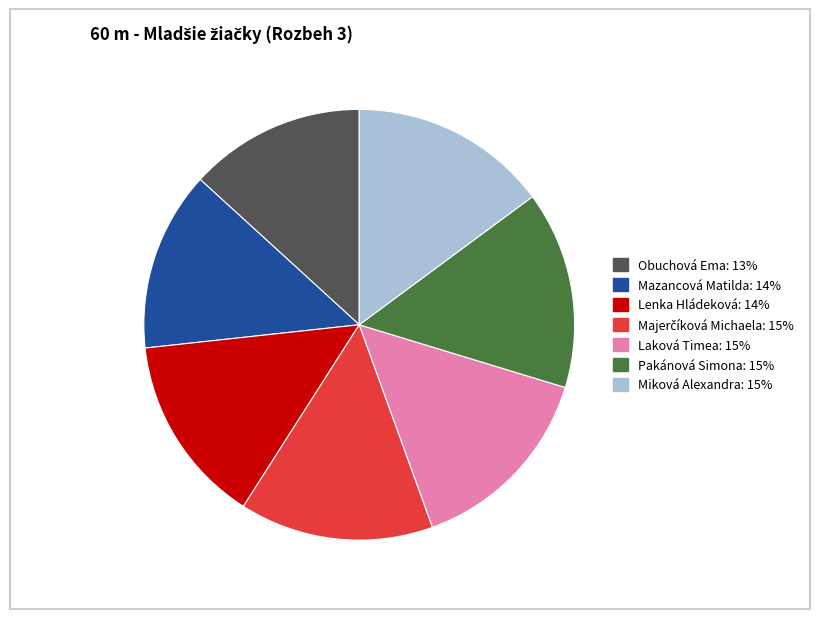

What is the ratio of the value at Mazancová Matilda to the value at Obuchová Ema?

1.0